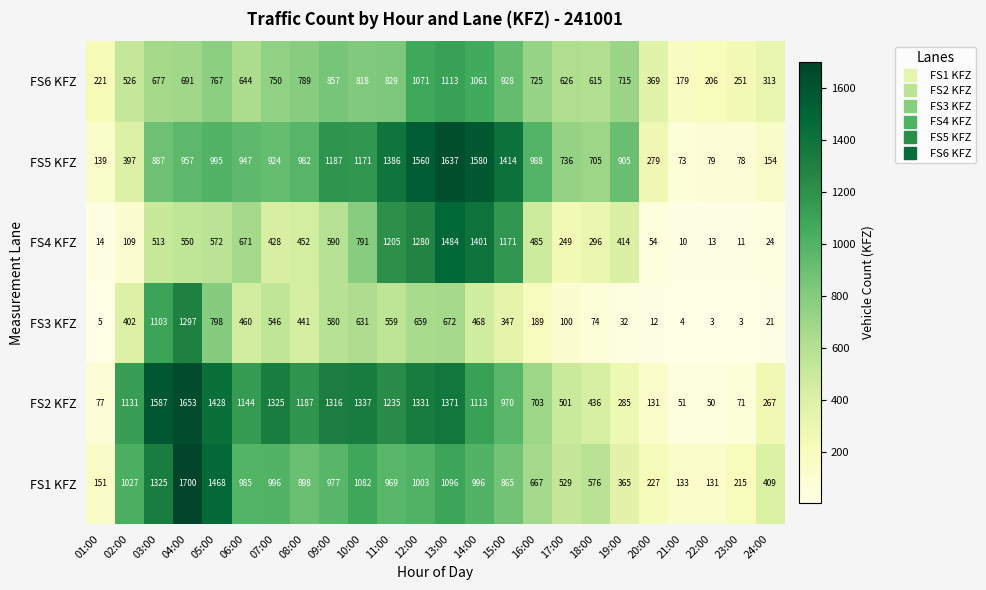

At which category is the sum across all series the highest?

13:00